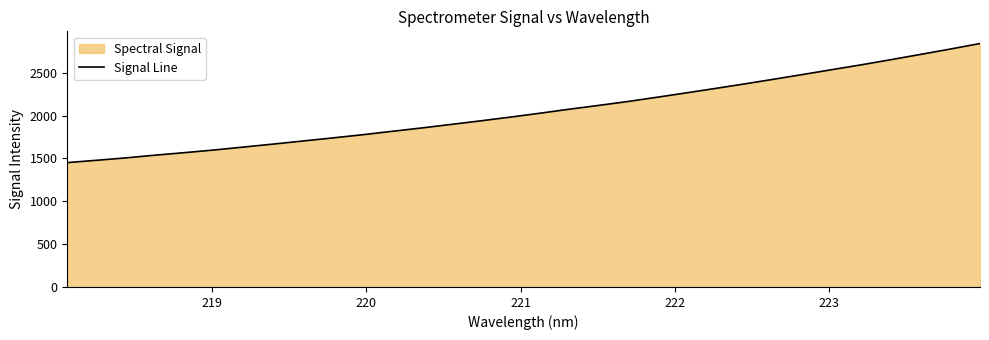

What is the average value?

2054.0